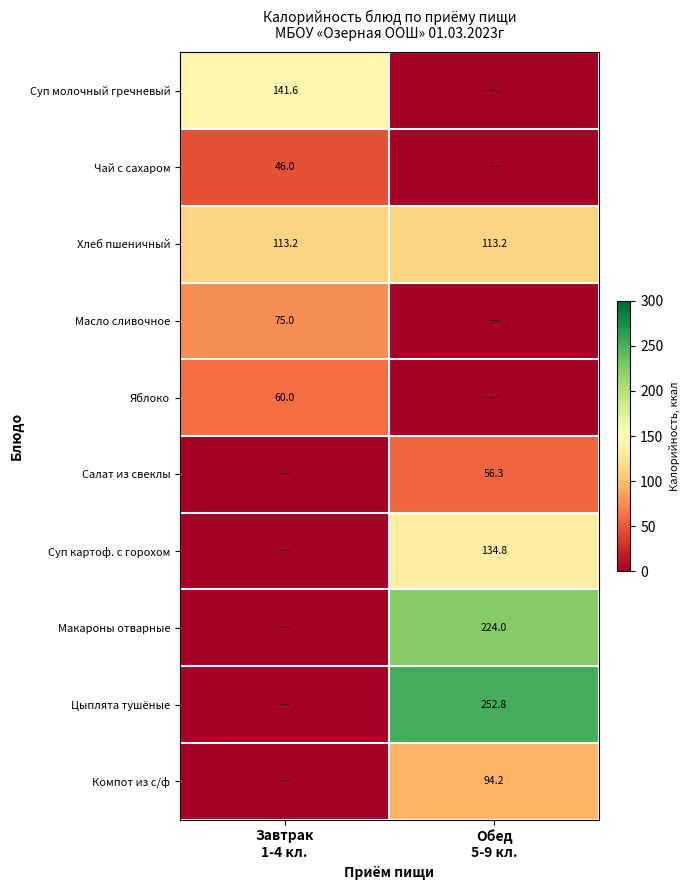

What is the greatest value displayed?

252.8